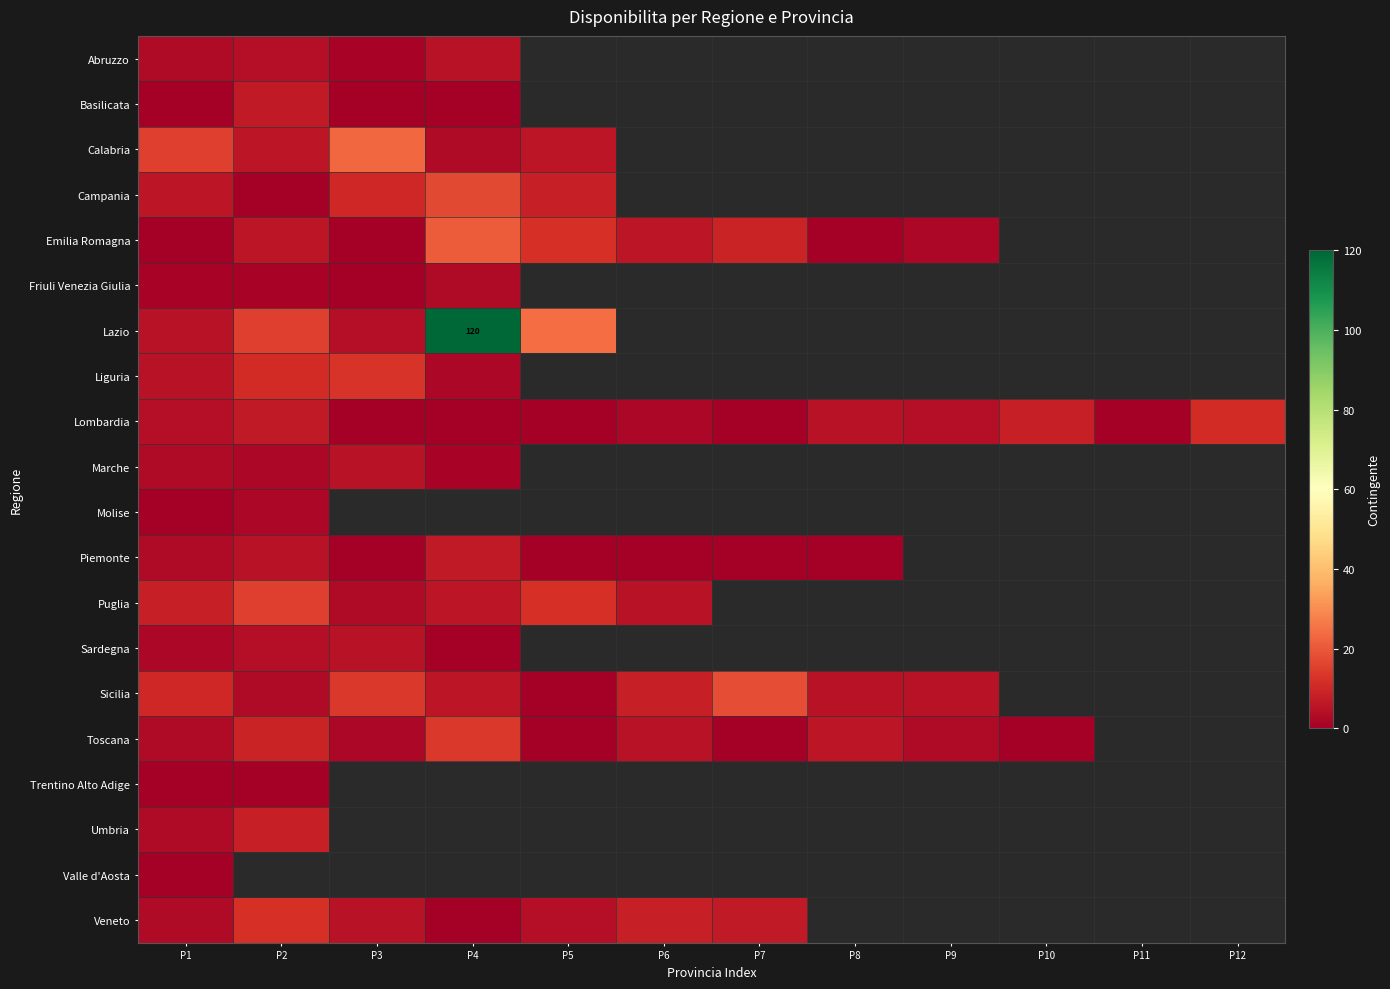

At which label does Basilicata reach its peak?

P2